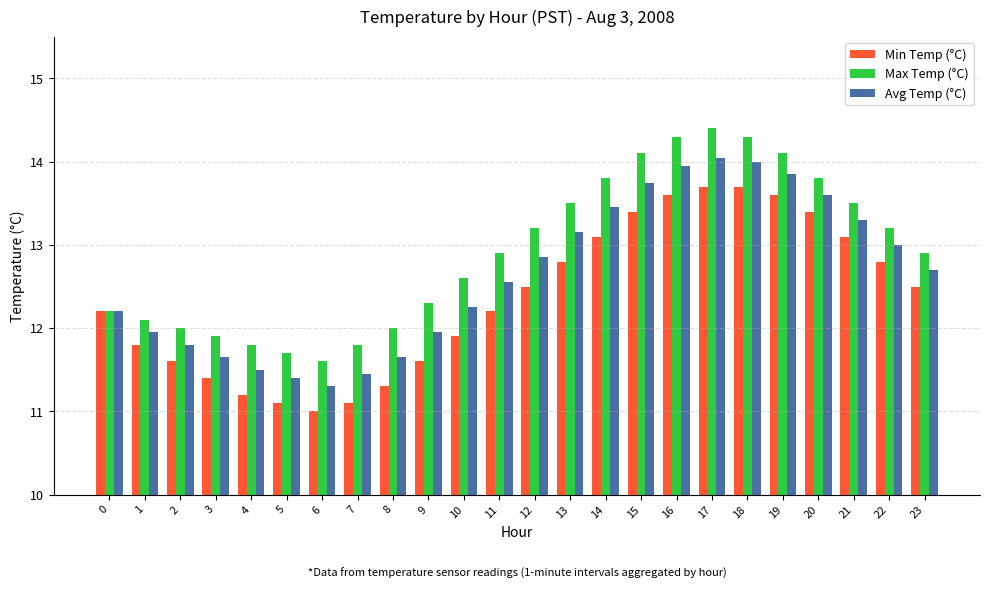

What are all the series names shown in the legend?

Min Temp (°C), Max Temp (°C), Avg Temp (°C)